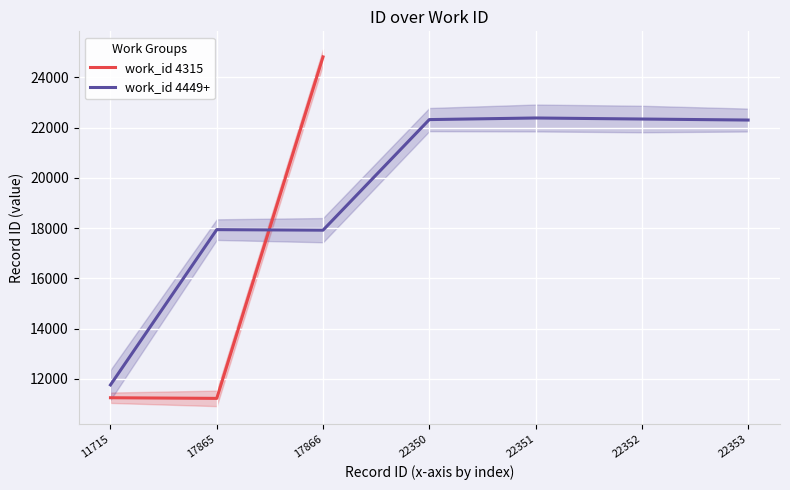

The value at 11715 is 17362.2. True or false?

False